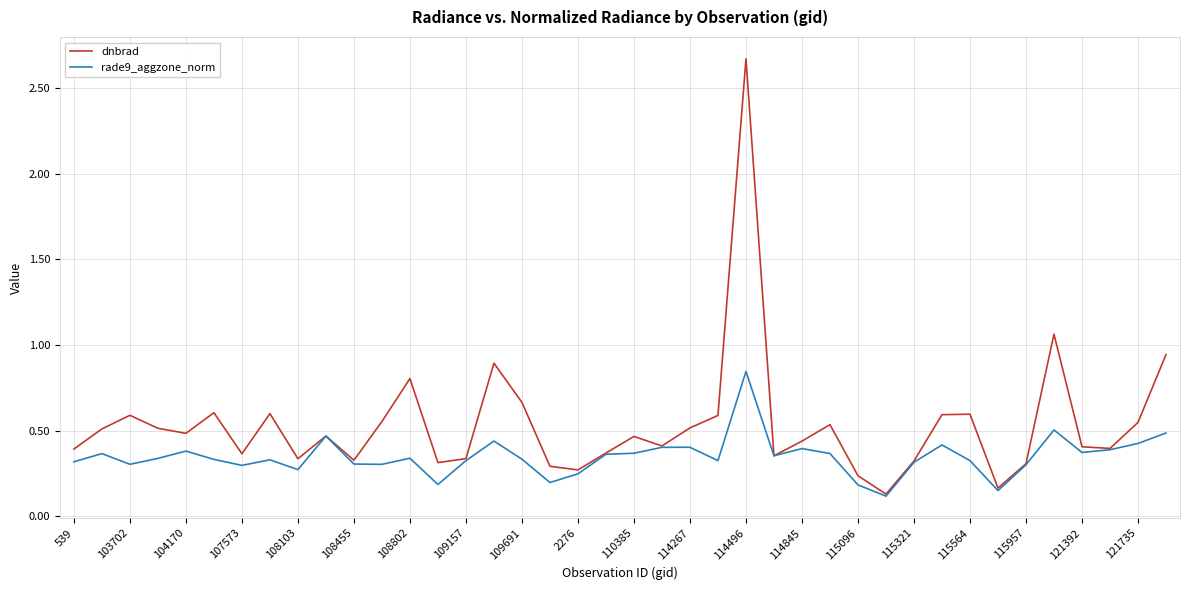

How many interior local peaks does the dnbrad series have?

11